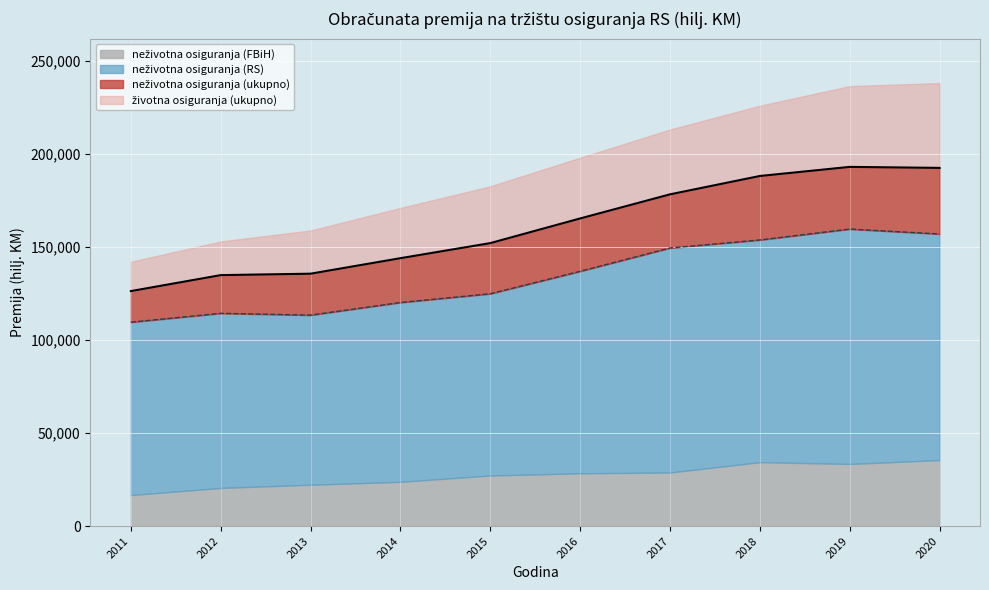

True or false: neživotna osiguranja (RS) has a value of 36311 at 2011.

False